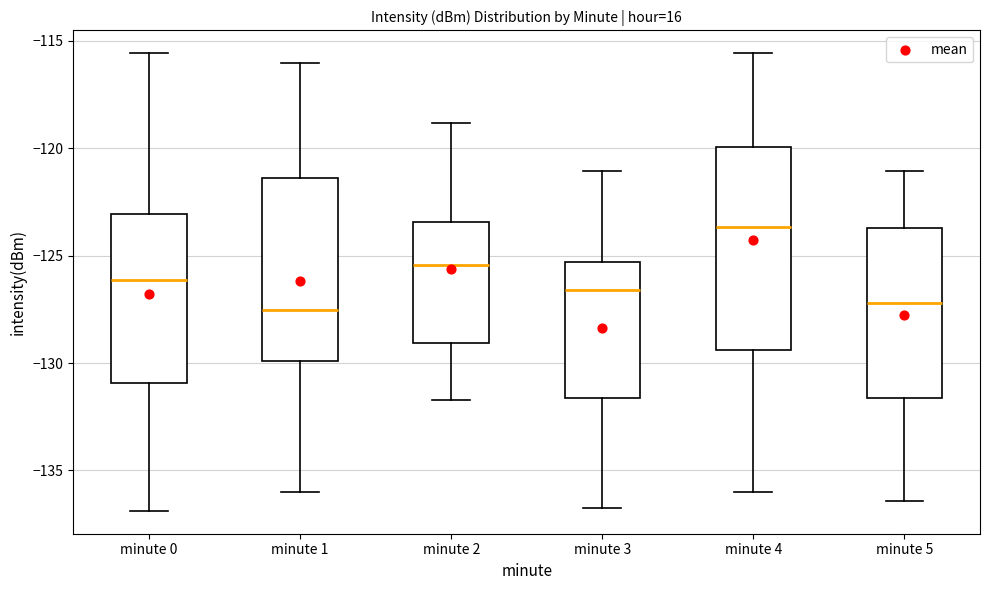

Comparing the boxes themselves (not the whiskers), which one is the tallest?

minute 4